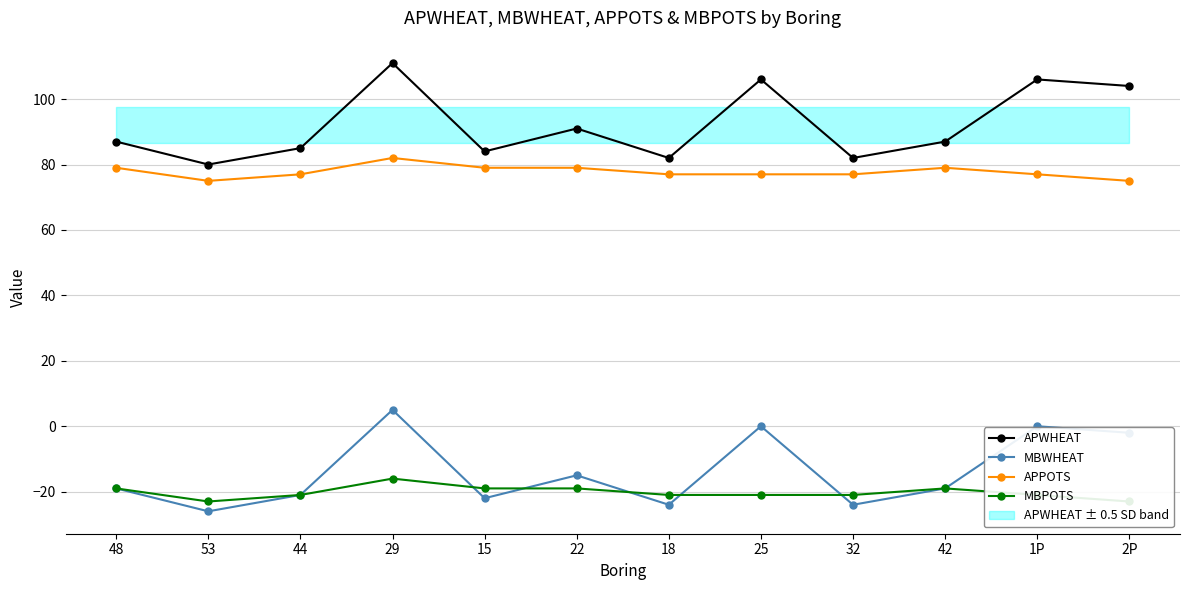

What is the label of the 6th point from the right?

18